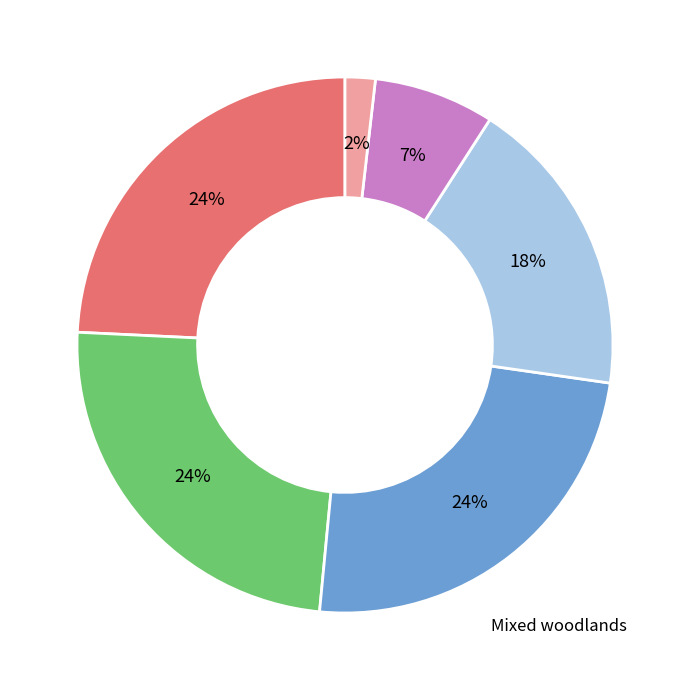

How many slices are in this pie chart?

6